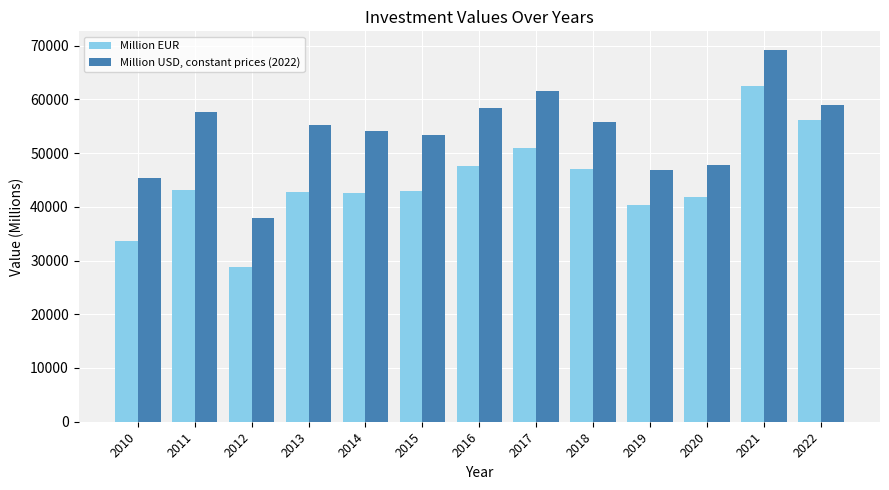

List the series in order of their peak value, lowest first.

Million EUR, Million USD, constant prices (2022)